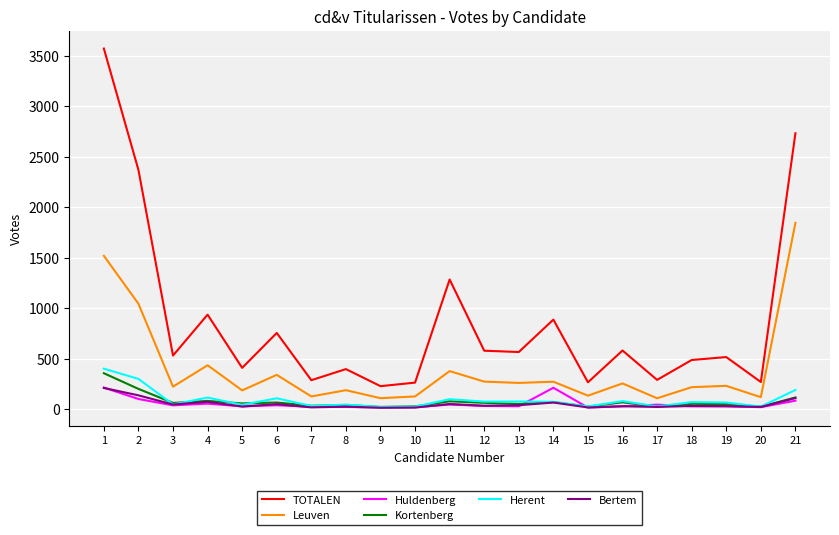

What is the sum of the TOTALEN values at 2 and 11?

3653